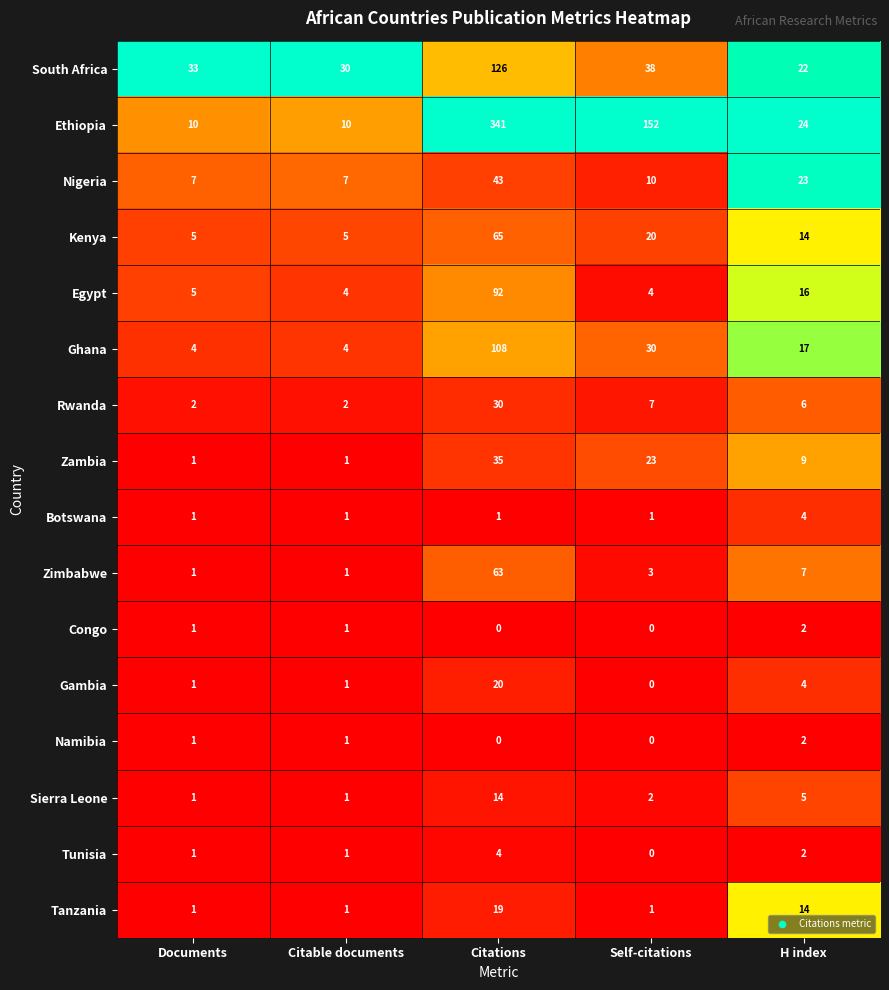

What is the sum of the Tanzania values at Citations and Self-citations?

20